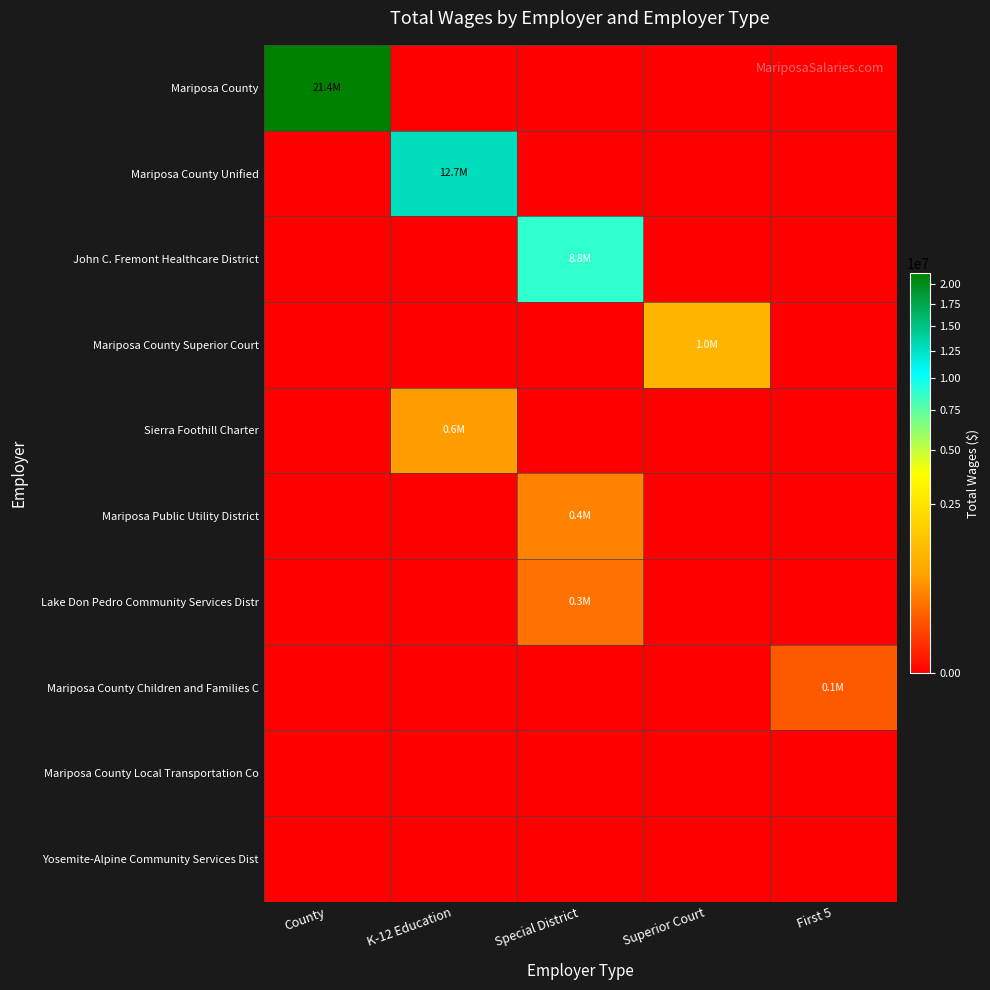

Which series has the largest total across all categories?

Mariposa County